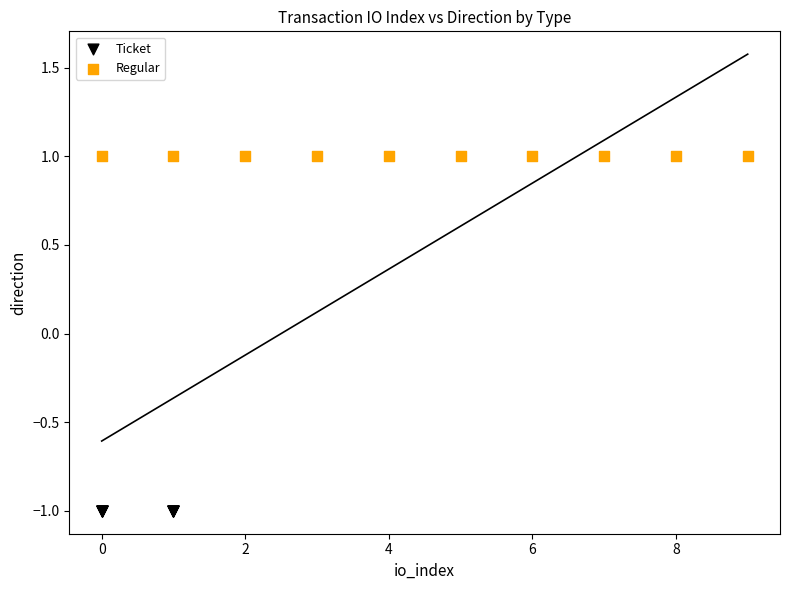

Which series contains the highest Y value?

Regular